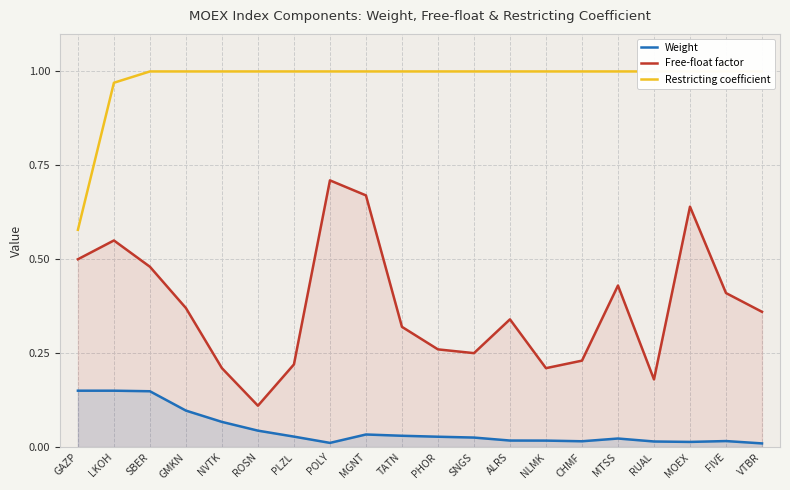

Which series has the largest total across all categories?

Restricting coefficient